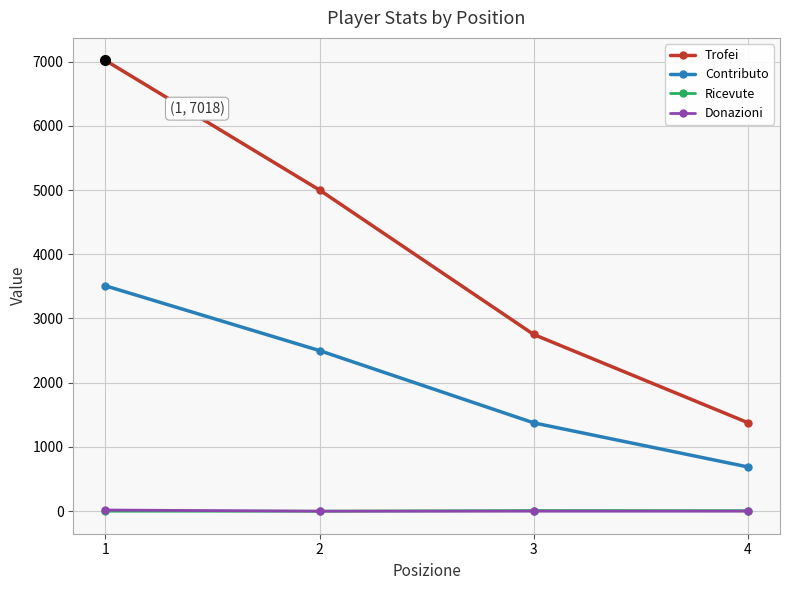

True or false: Ricevute has a value of 10 at 3.

True